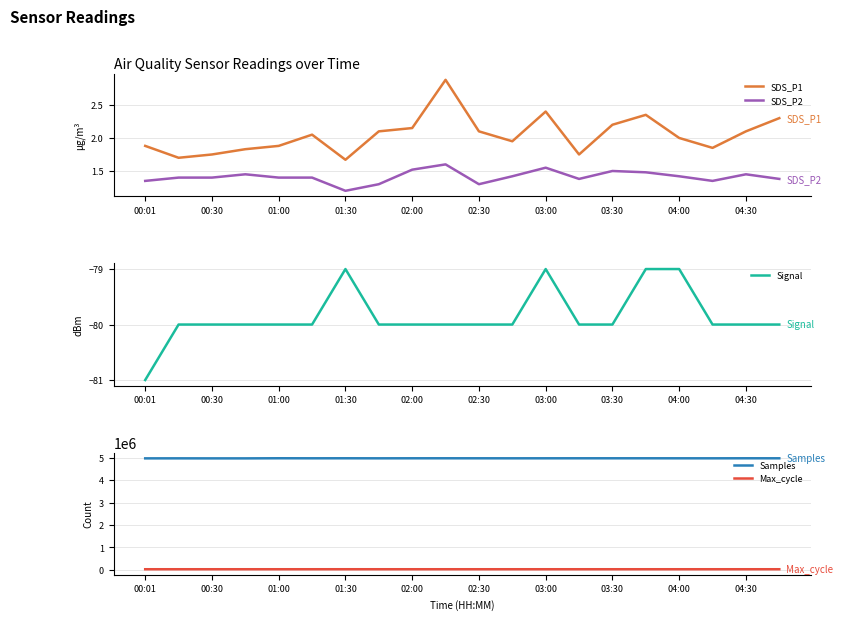

Count the number of data series in this chart.

5